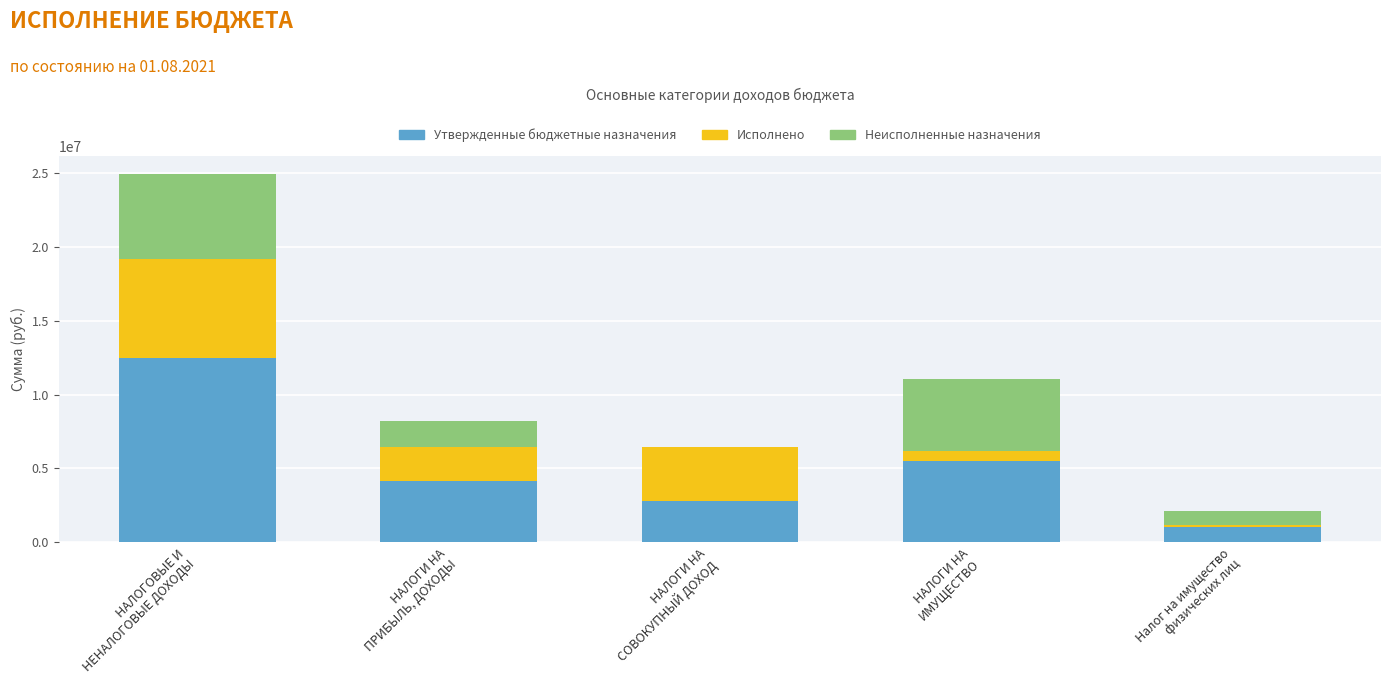

Count the number of data series in this chart.

3